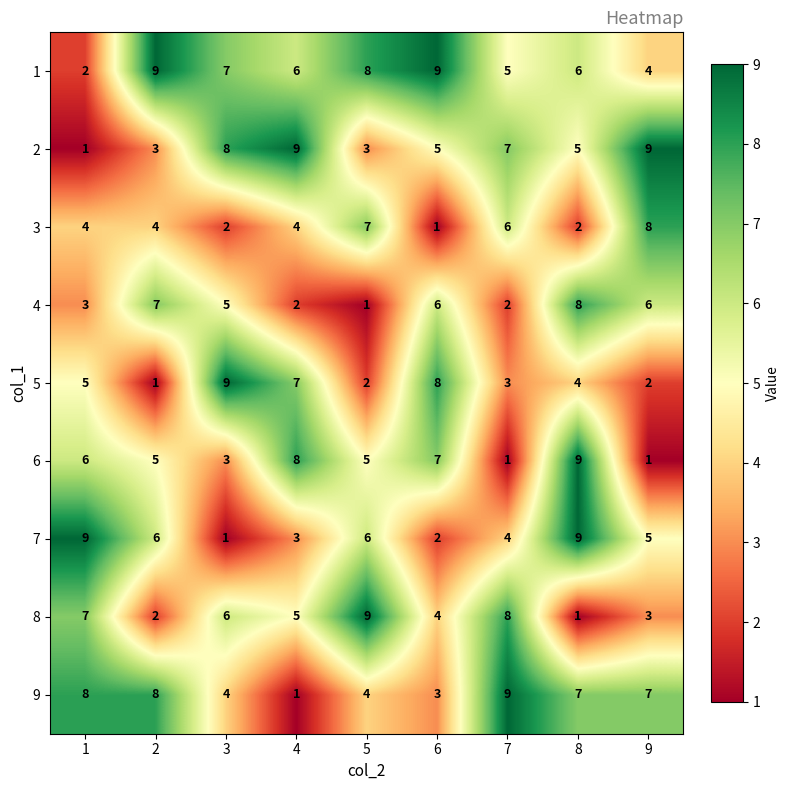

How many data points in 4 are less than 5?

4